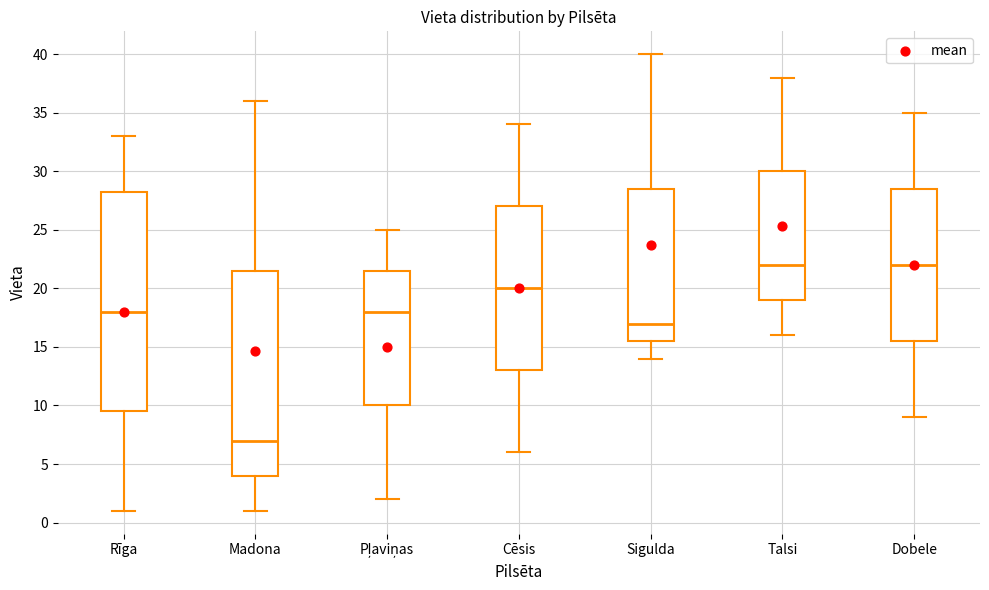

Reading left to right, transcribe this box plot: for each box, give where its median line is, the range the box spans, and where its two whiskers end, as read against the y-axis. The values are not printed on the chart, so give them approximately, as read against the axis.

Rīga: median 18.0, box 9.5 to 28.5, whiskers 1.0 to 33.0
Madona: median 7.0, box 4.0 to 21.5, whiskers 1.0 to 36.0
Pļaviņas: median 18.0, box 10.0 to 21.5, whiskers 2.0 to 25.0
Cēsis: median 20.0, box 13.0 to 27.0, whiskers 6.0 to 34.0
Sigulda: median 17.0, box 15.5 to 28.5, whiskers 14.0 to 40.0
Talsi: median 22.0, box 19.0 to 30.0, whiskers 16.0 to 38.0
Dobele: median 22.0, box 15.5 to 28.5, whiskers 9.0 to 35.0